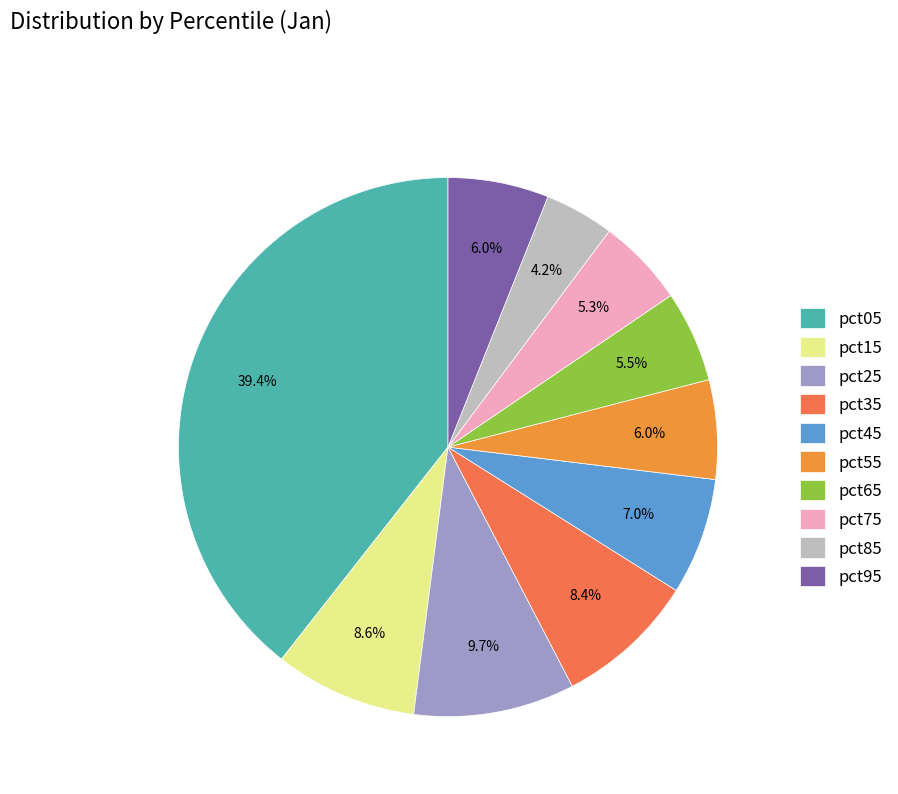

Count the number of slices in the pie.

10